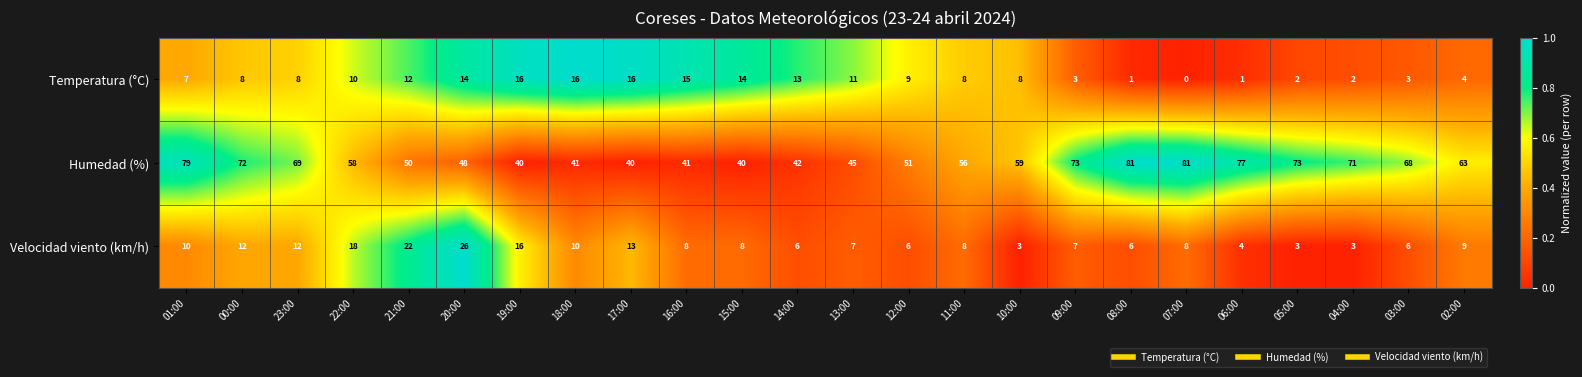

Rank the series at 12:00 from highest to lowest value.

Humedad (%), Temperatura (°C), Velocidad viento (km/h)